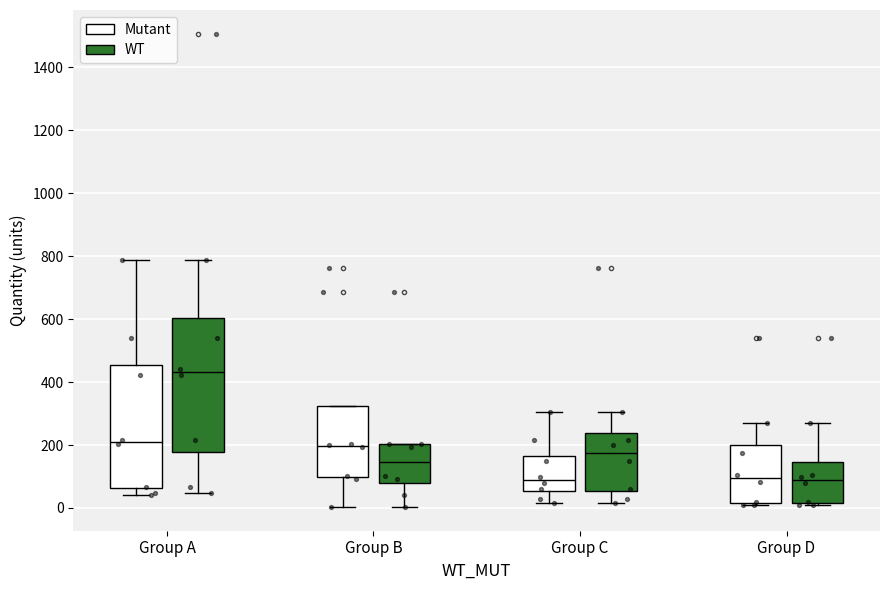

Where does the median line of the box for Group D (Mutant) sit on the y-axis? The values are not printed on the chart, so give them approximately, as read against the axis.

100